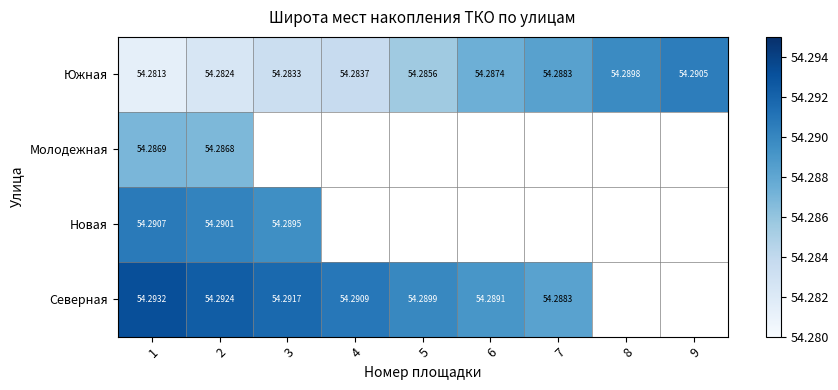

Rank the series by their maximum value, from highest to lowest.

Северная, Новая, Южная, Молодежная